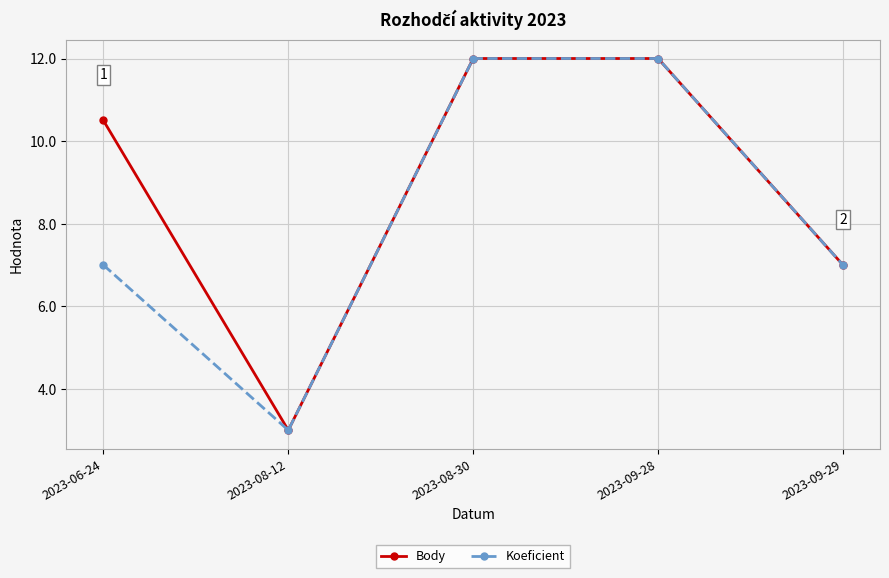

The Koeficient series shows 11.7 at 2023-09-29. True or false?

False